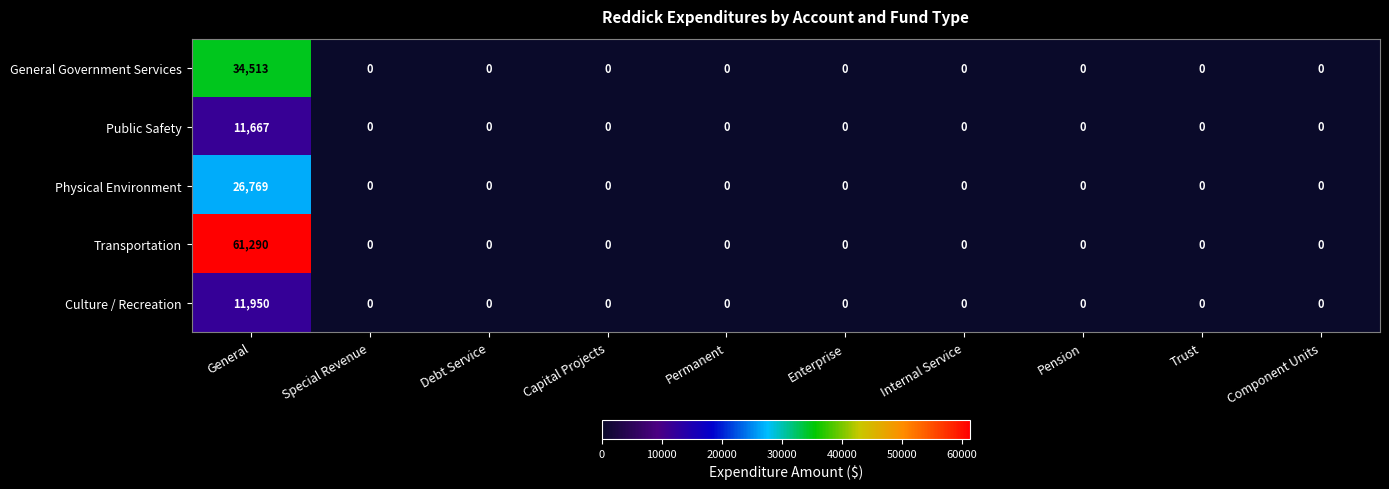

List the series in order of their peak value, highest first.

Transportation, General Government Services, Physical Environment, Culture / Recreation, Public Safety